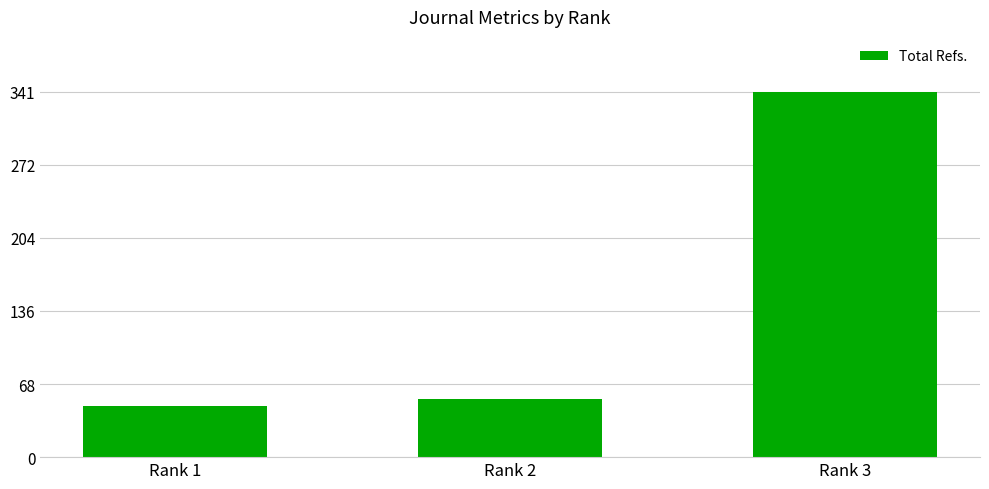

Reading left to right, transcribe all the data shown in this chart.

Rank 1=48	Rank 2=54	Rank 3=341